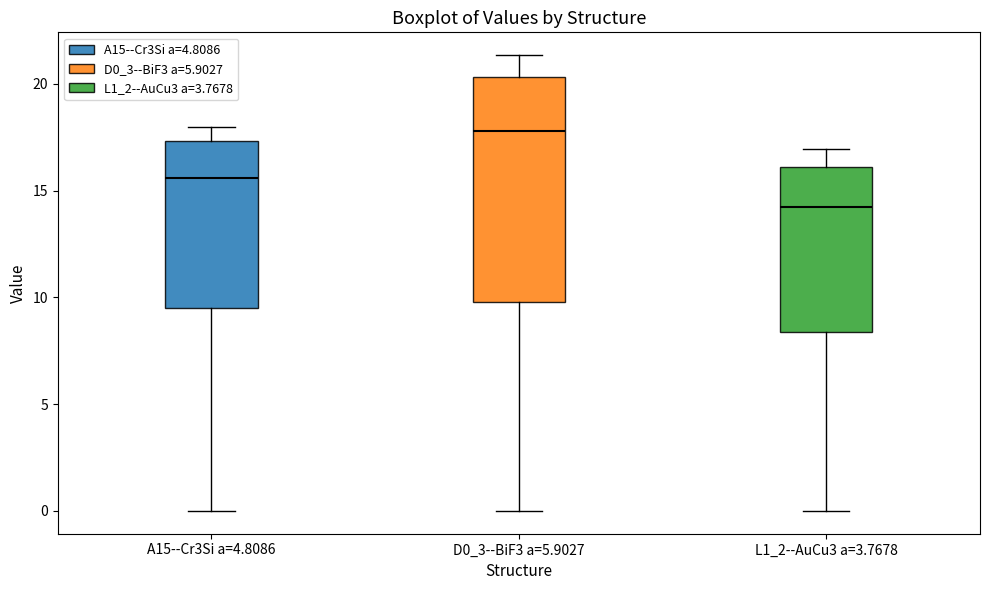

Comparing the boxes themselves (not the whiskers), which one is the tallest?

D0_3--BiF3 a=5.9027